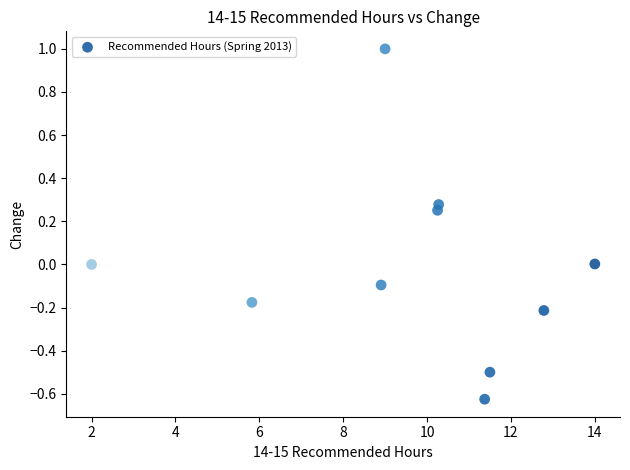

What is the average X value?

9.6